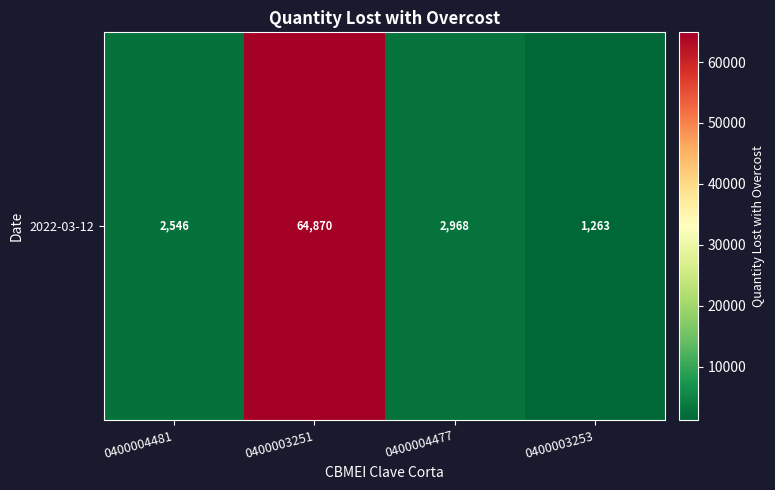

Approximately how many times larger is the value at 0400003253 compared to 0400004481?

0.5